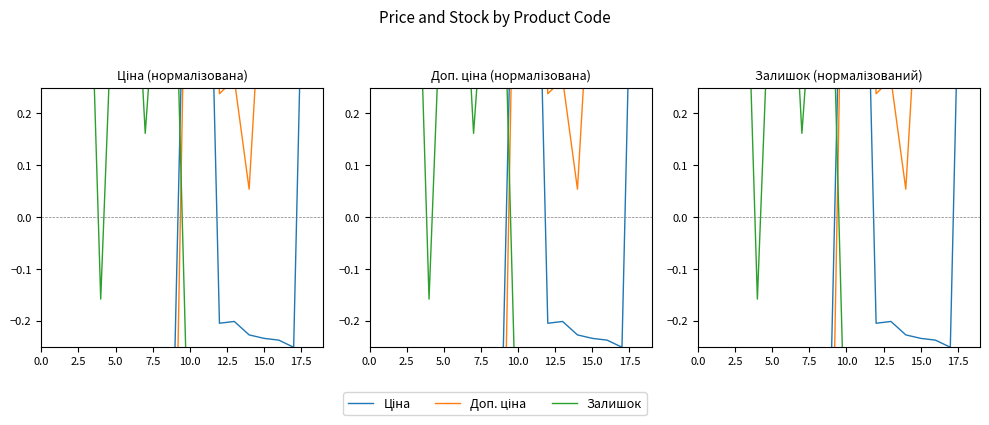

List the series in order of their peak value, lowest first.

Залишок, Доп. ціна, Ціна